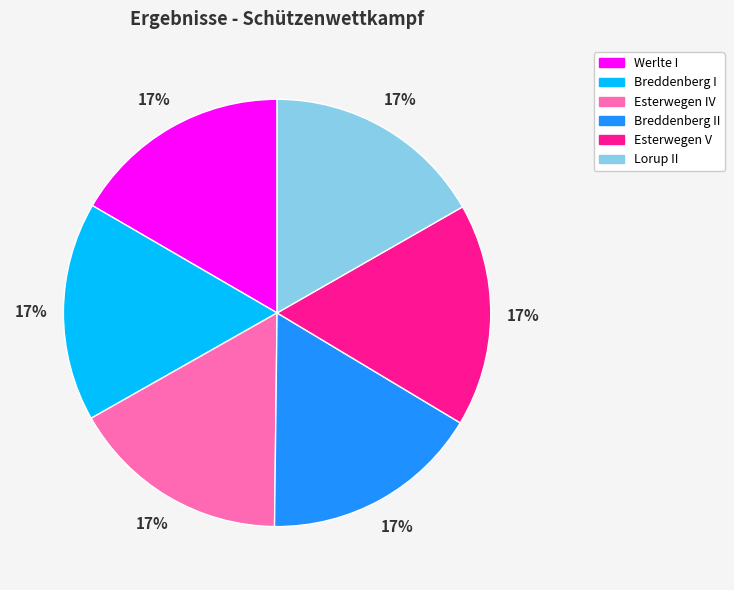

The Breddenberg I slice represents 8% of the pie. True or false?

False